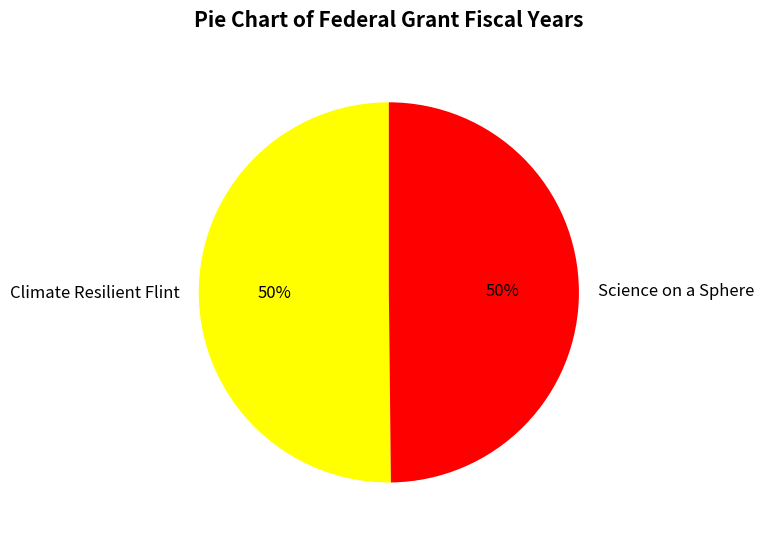

To the nearest percent, what is the combined percentage of Science on a Sphere and Climate Resilient Flint?

100%